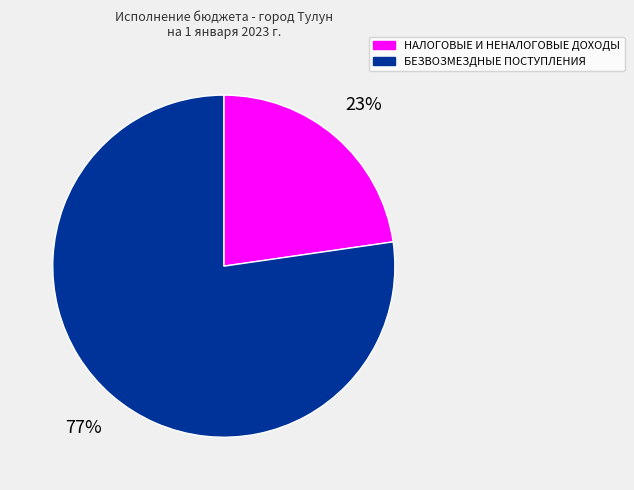

Which slice represents more than half of the pie?

БЕЗВОЗМЕЗДНЫЕ ПОСТУПЛЕНИЯ